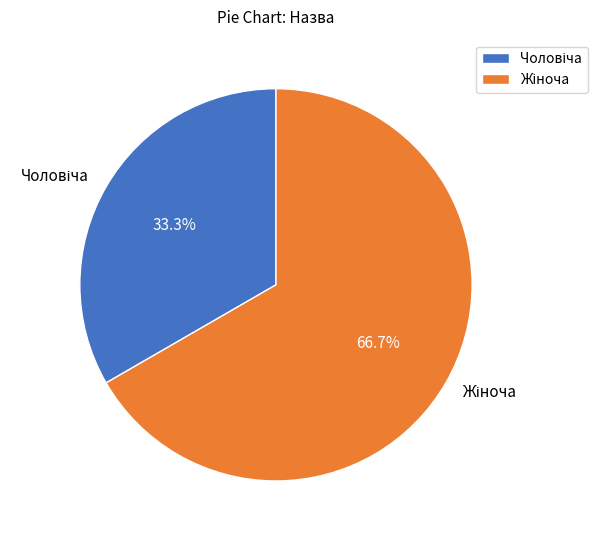

How many slices are in this pie chart?

2